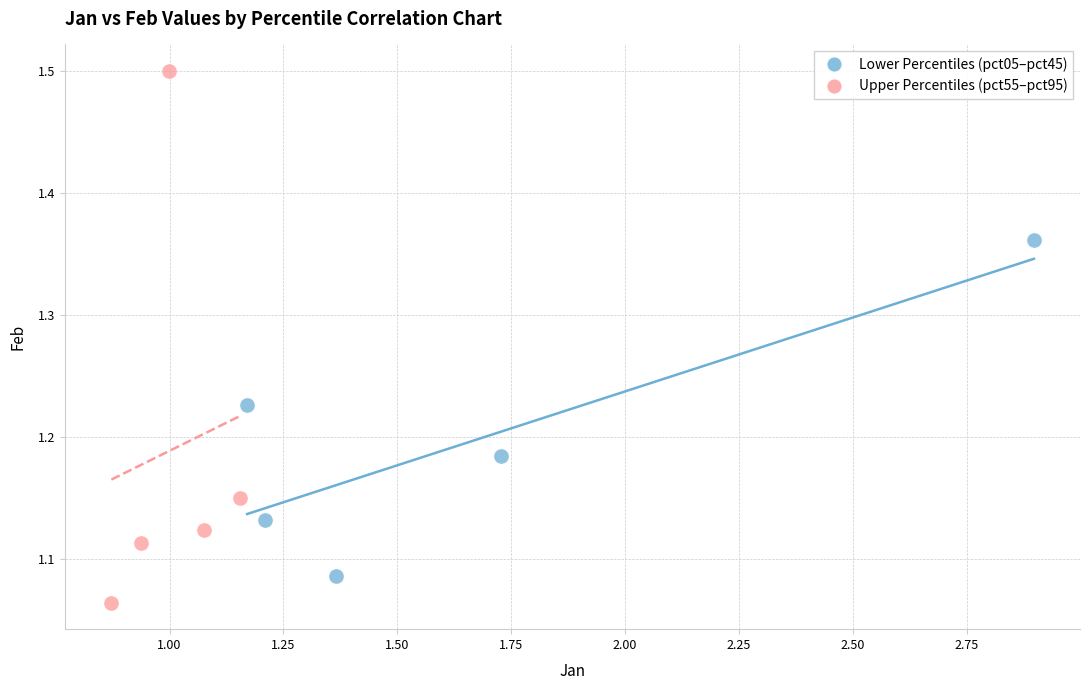

Which series reaches the minimum Y coordinate?

Upper Percentiles (pct55–pct95)